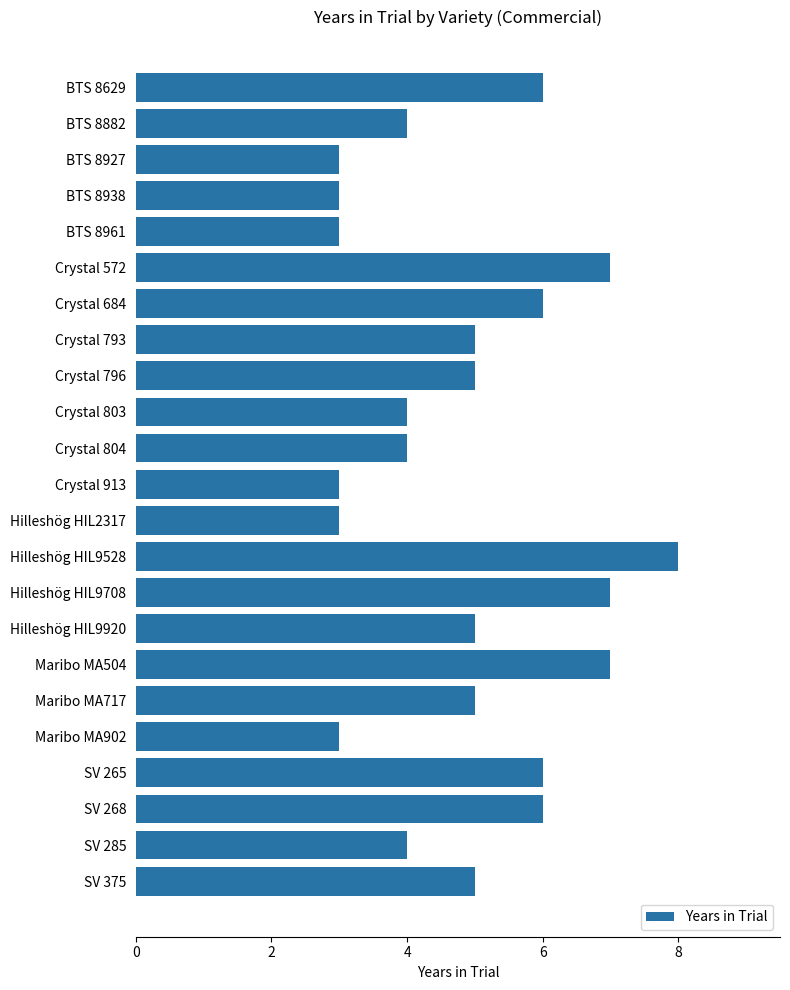

Is it true that the value at Crystal 804 is 1?

False